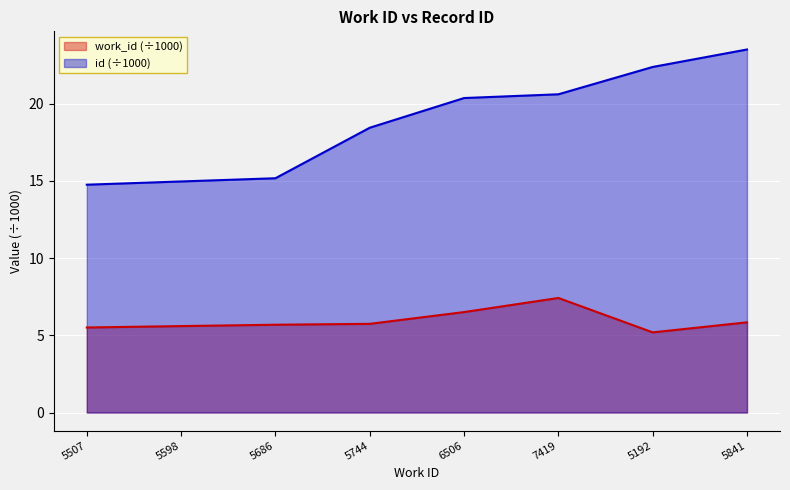

What is the spread (max minus min) of values at 5841?

17.7